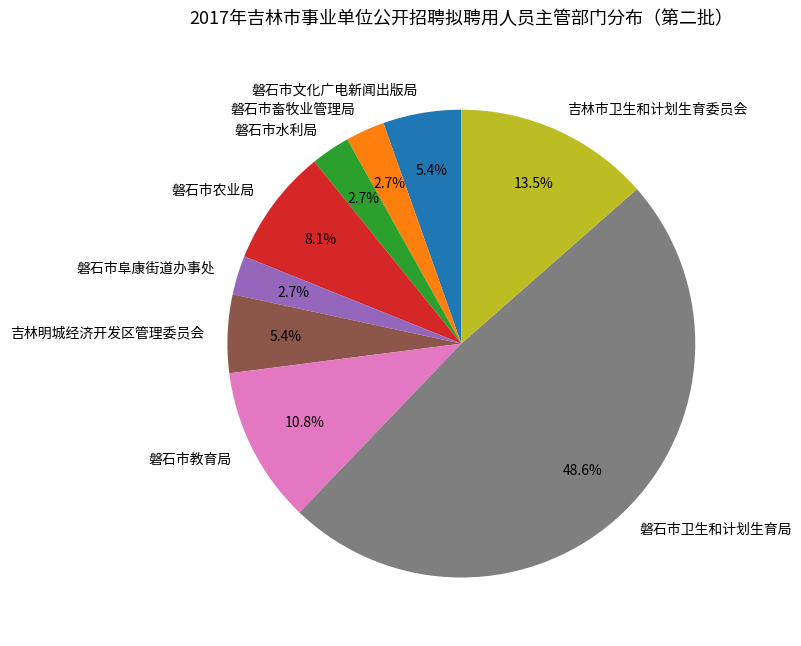

Which slice is the largest?

磐石市卫生和计划生育局